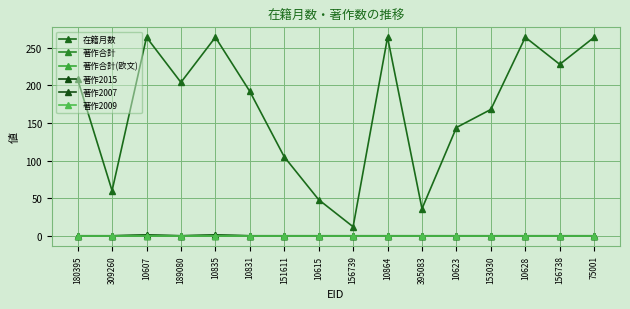

What is the difference between the second highest and second lowest values in the 著作2015 series?

1